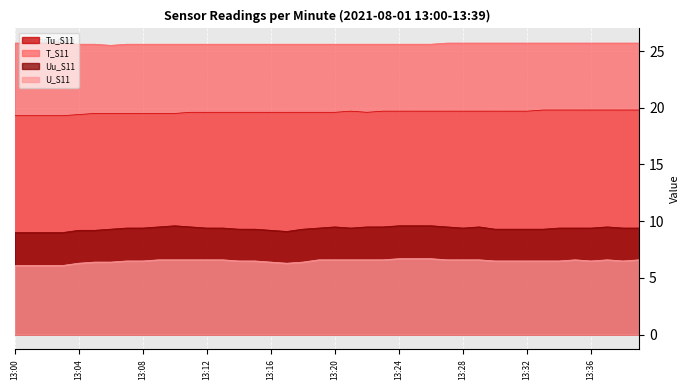

Between 13:05 and 13:35, which series saw the biggest shift?

Tu_S11